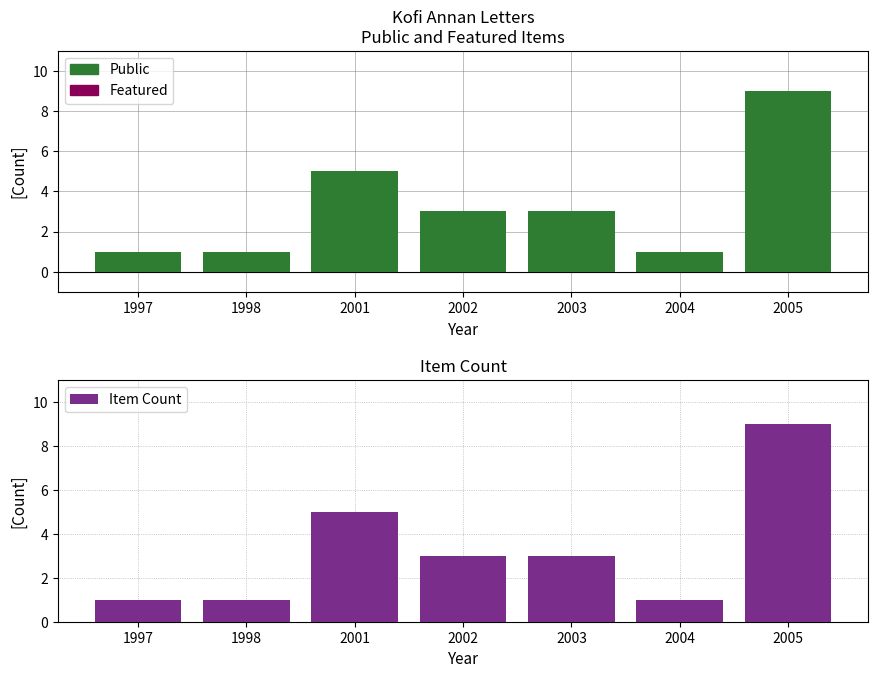

Where does the Item Count series first go above 3?

2001